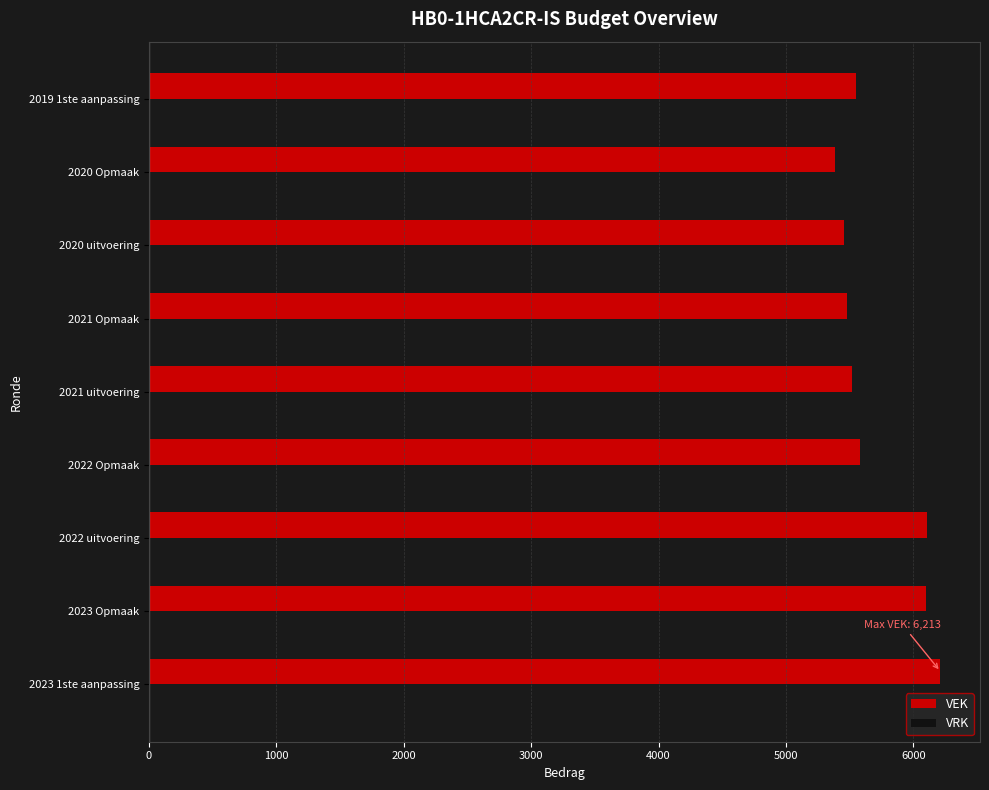

The value at 2022 uitvoering is 6111. True or false?

True